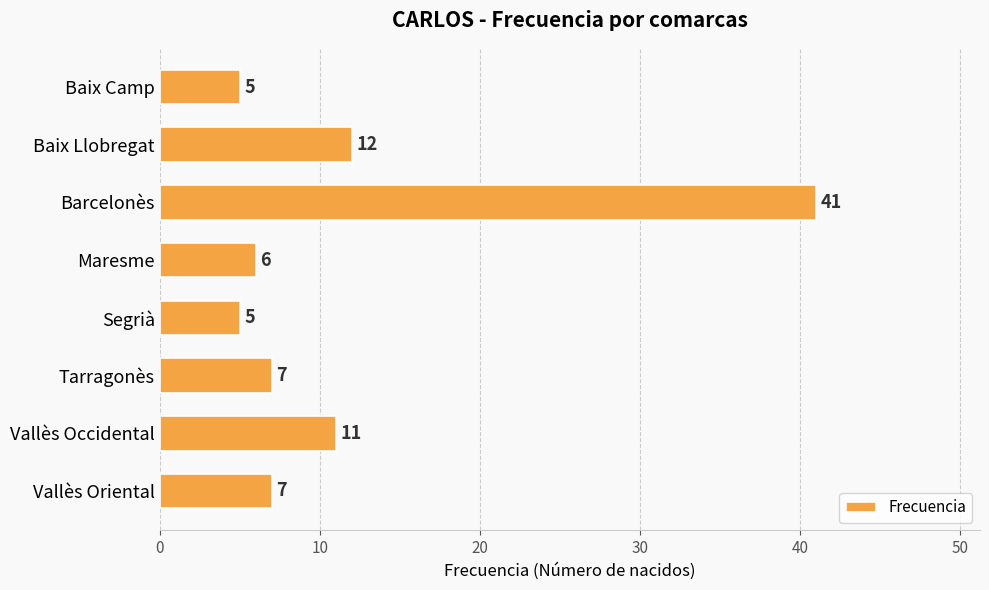

What is the sum of all values?

94